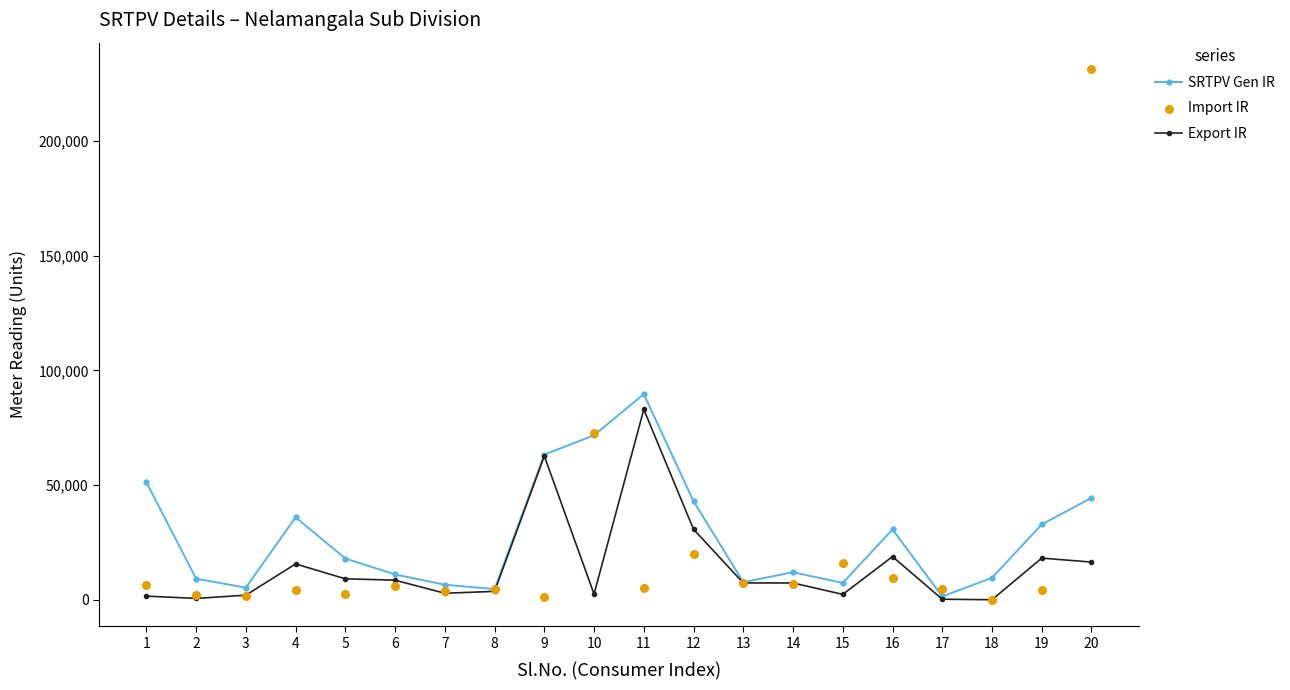

At which category is the sum across all series the highest?

20